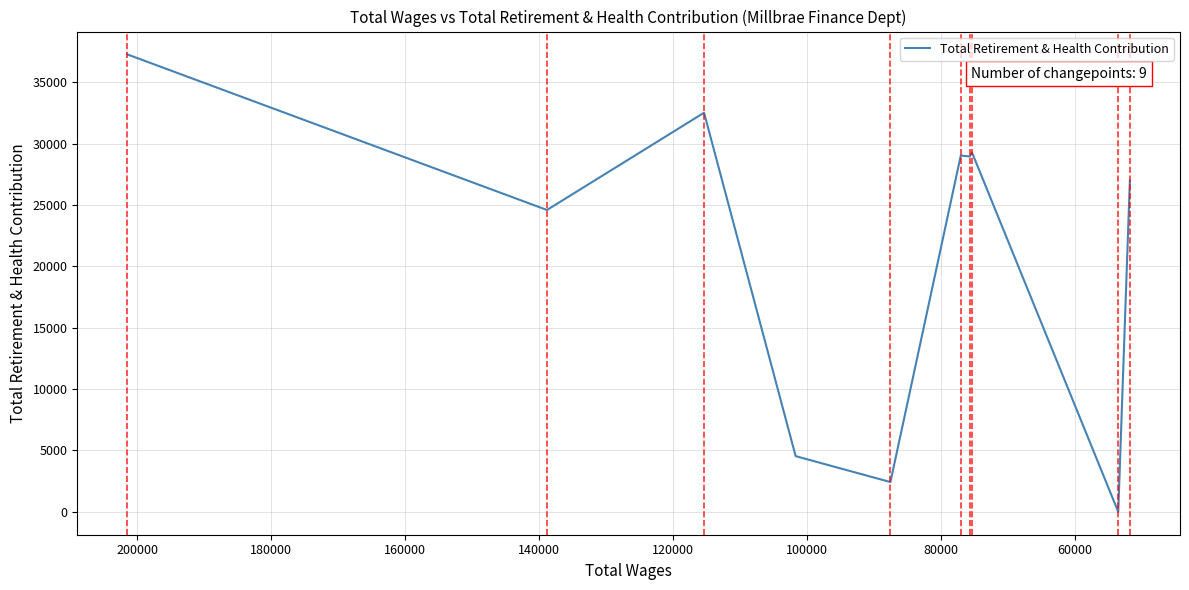

Count the number of data series in this chart.

1